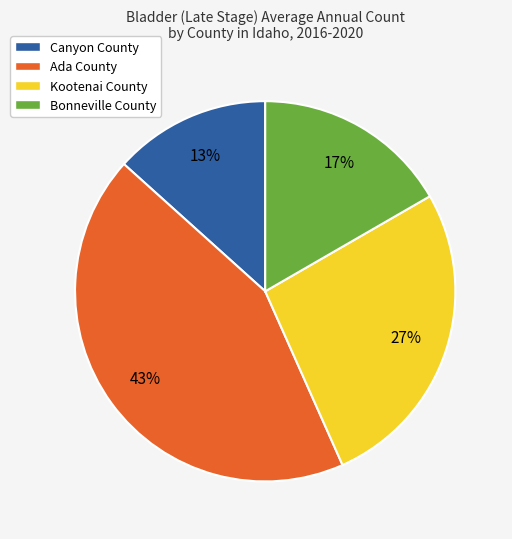

Count the number of slices in the pie.

4